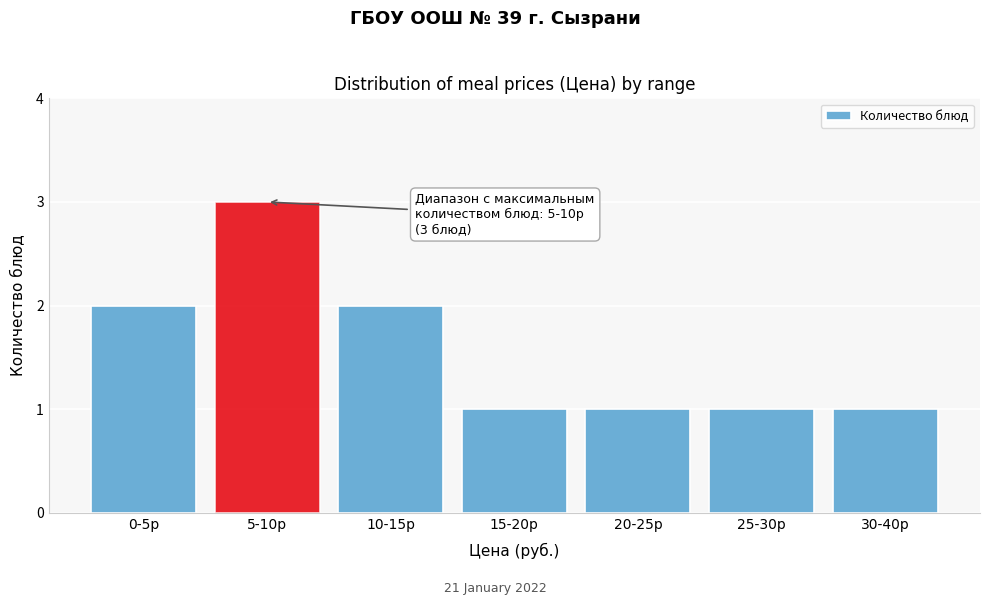

Reading right to left, list all the values displayed in this chart.

1	1	1	1	2	3	2